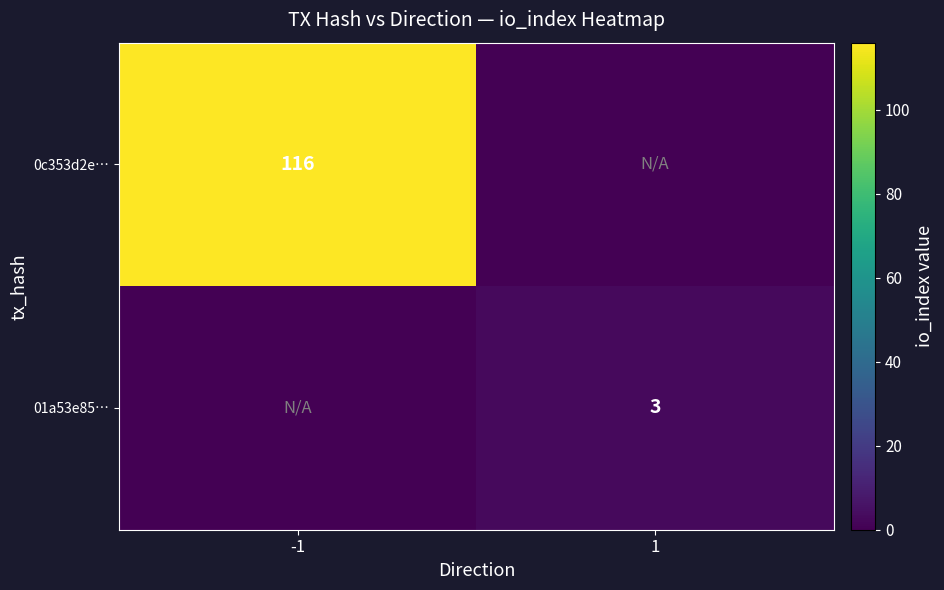

Which category has the highest value across all series?

-1